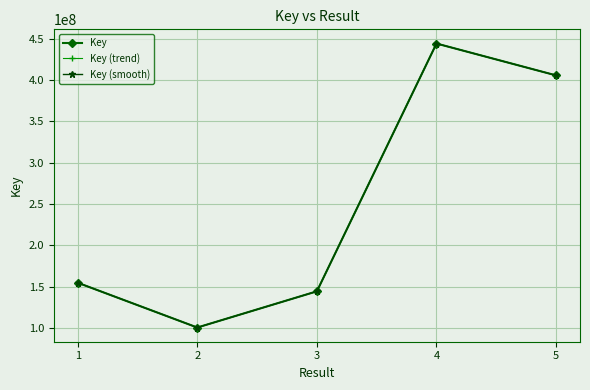

Is this an area chart (filled region under the line)?

No